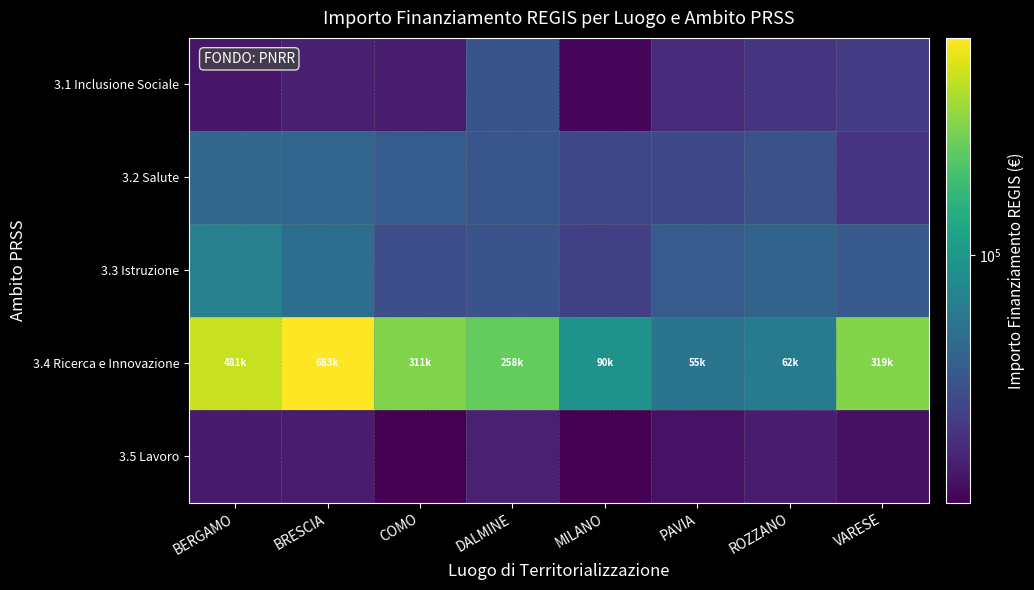

What is the difference between the highest and lowest values at BRESCIA?

666991.0